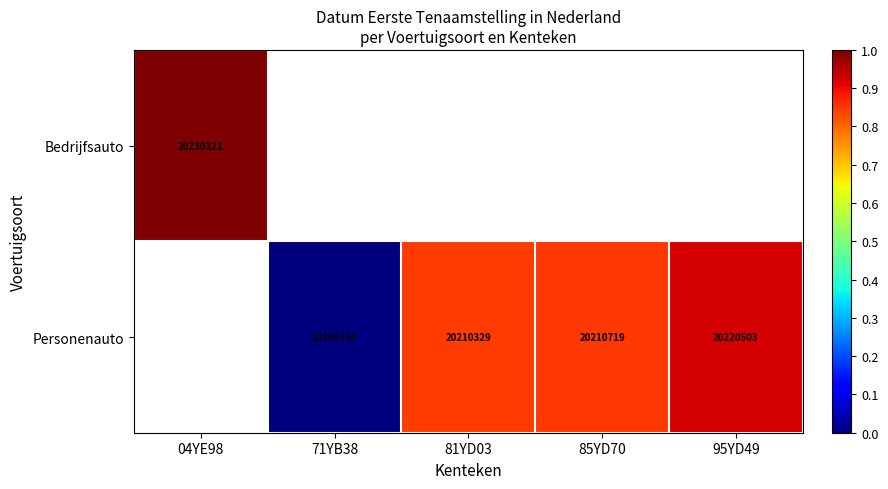

How many data points does each series have?

5